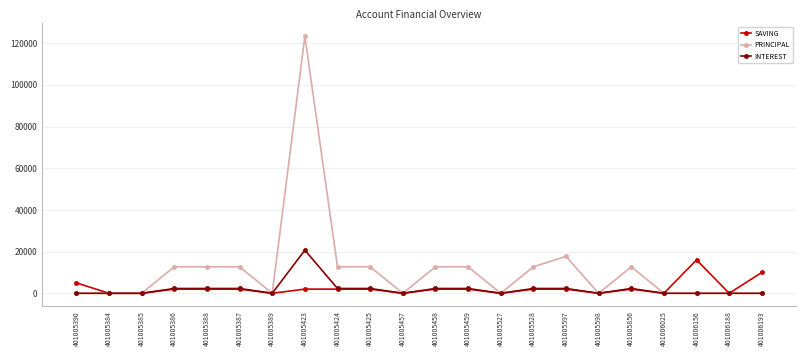

What is the sum of the PRINCIPAL values at 401006188 and 401005459?

12700